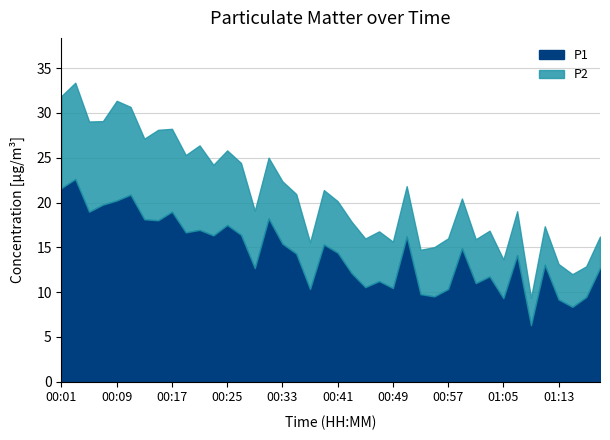

Which series has the largest range (max minus min)?

P1